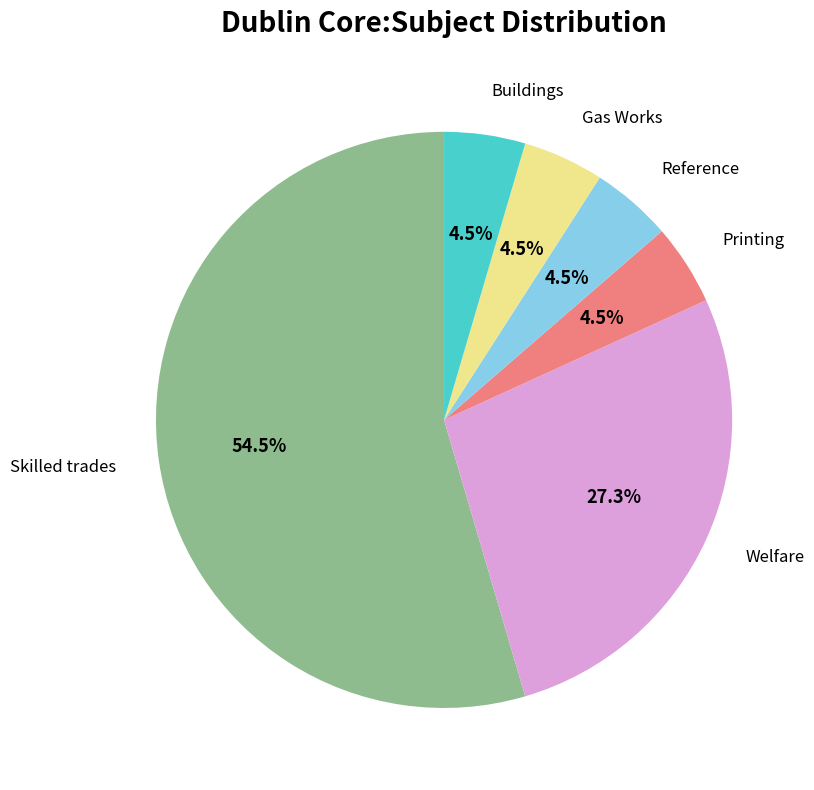

Approximately how many times larger is the value at Reference compared to Gas Works?

1.0